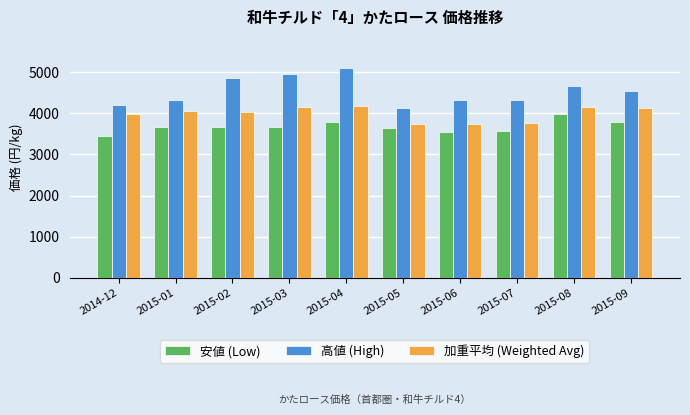

At 2015-08, list the series in order from largest to smallest.

高値 (High), 加重平均 (Weighted Avg), 安値 (Low)